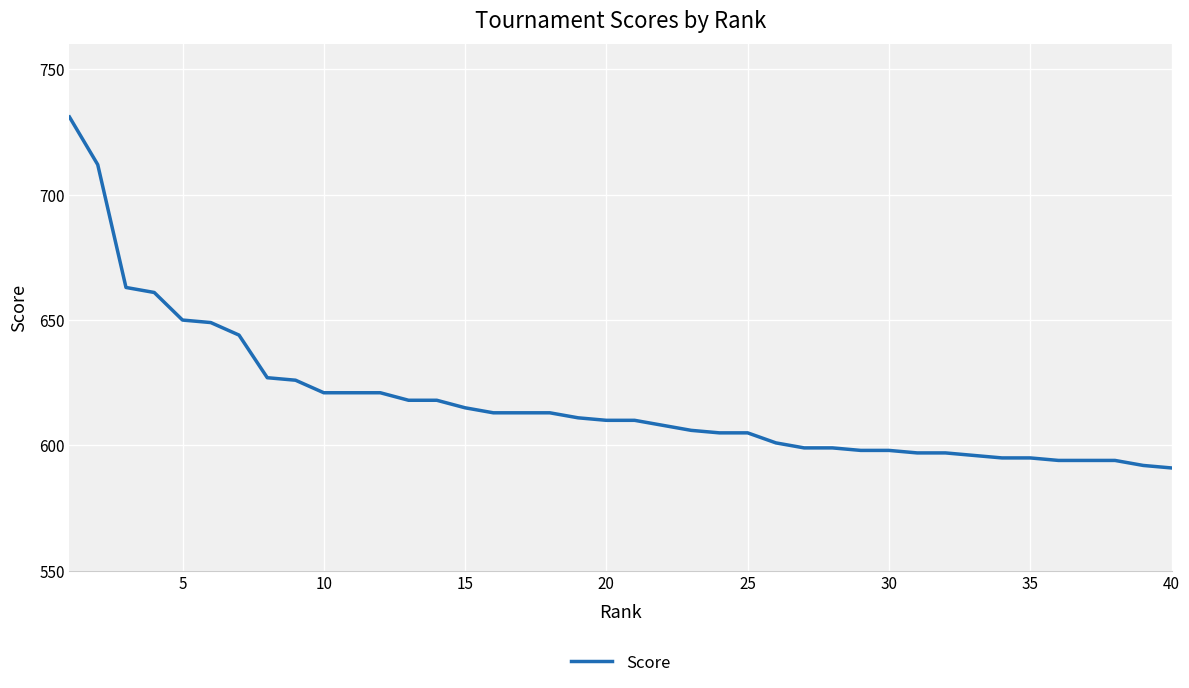

What is the maximum value shown in the chart?

731